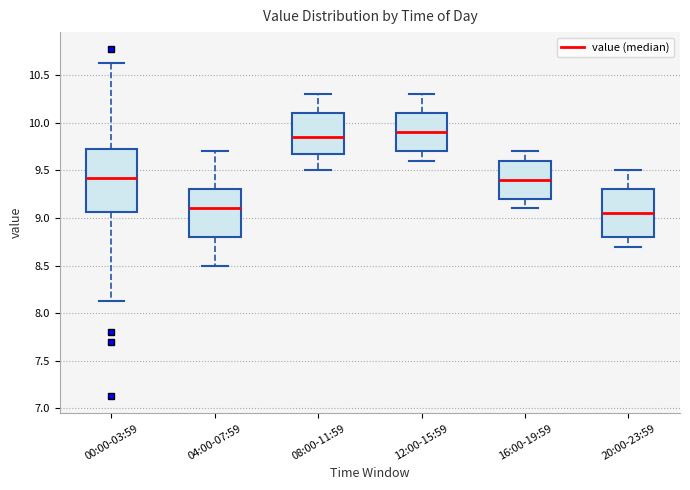

Which box is the tallest, from its lower edge to its upper edge?

00:00-03:59